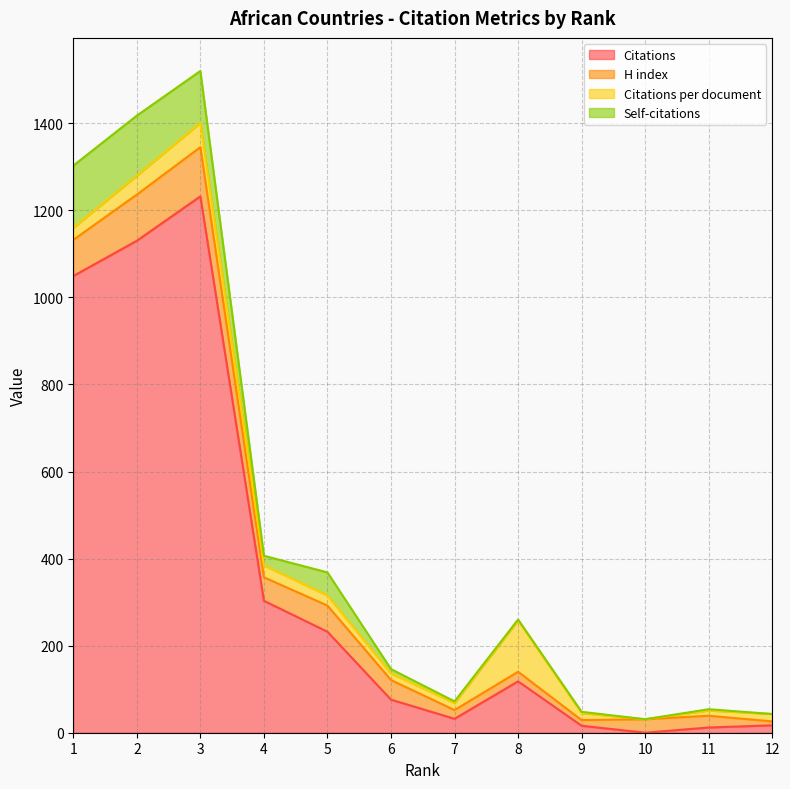

True or false: Self-citations and Citations intersect in this chart.

False